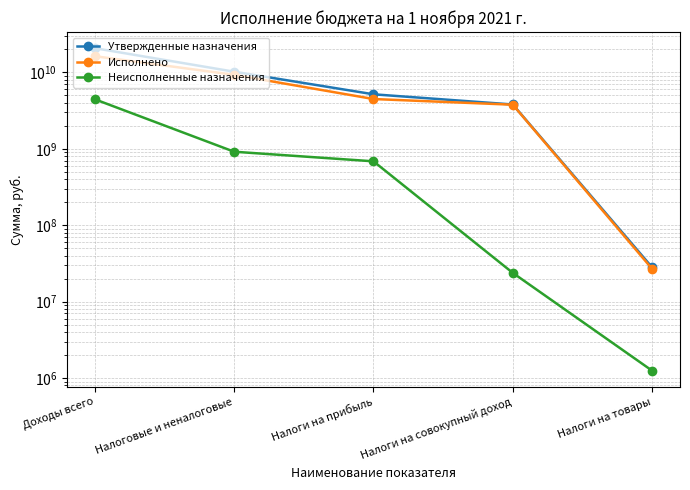

Rank the series by their maximum value, from lowest to highest.

Неисполненные назначения, Исполнено, Утвержденные назначения